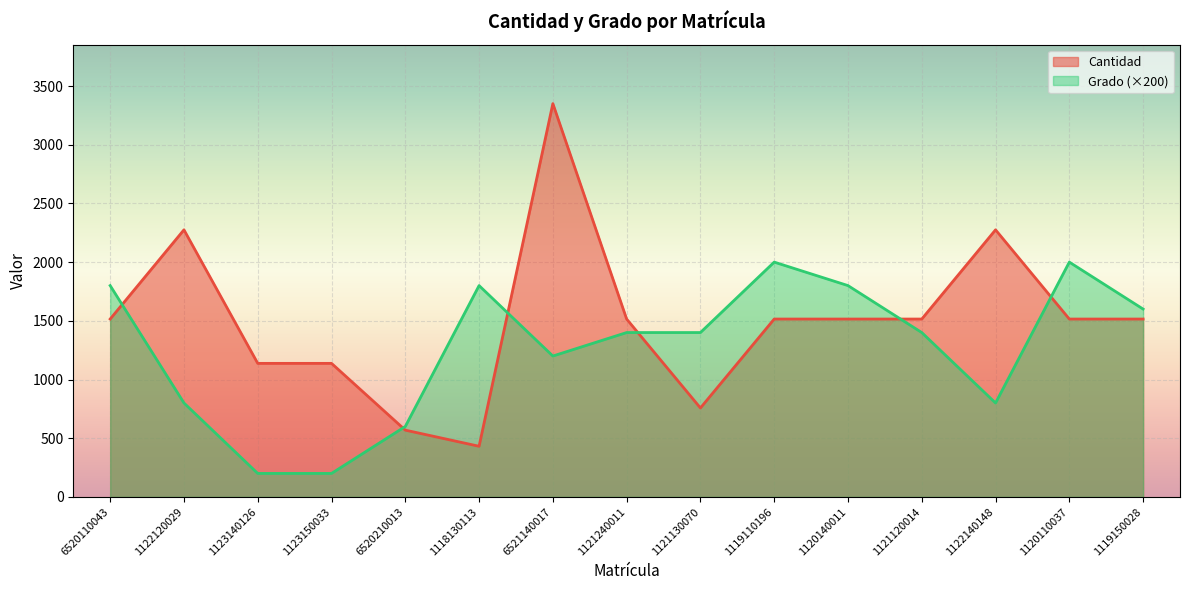

Which series has the widest spread of values?

Cantidad